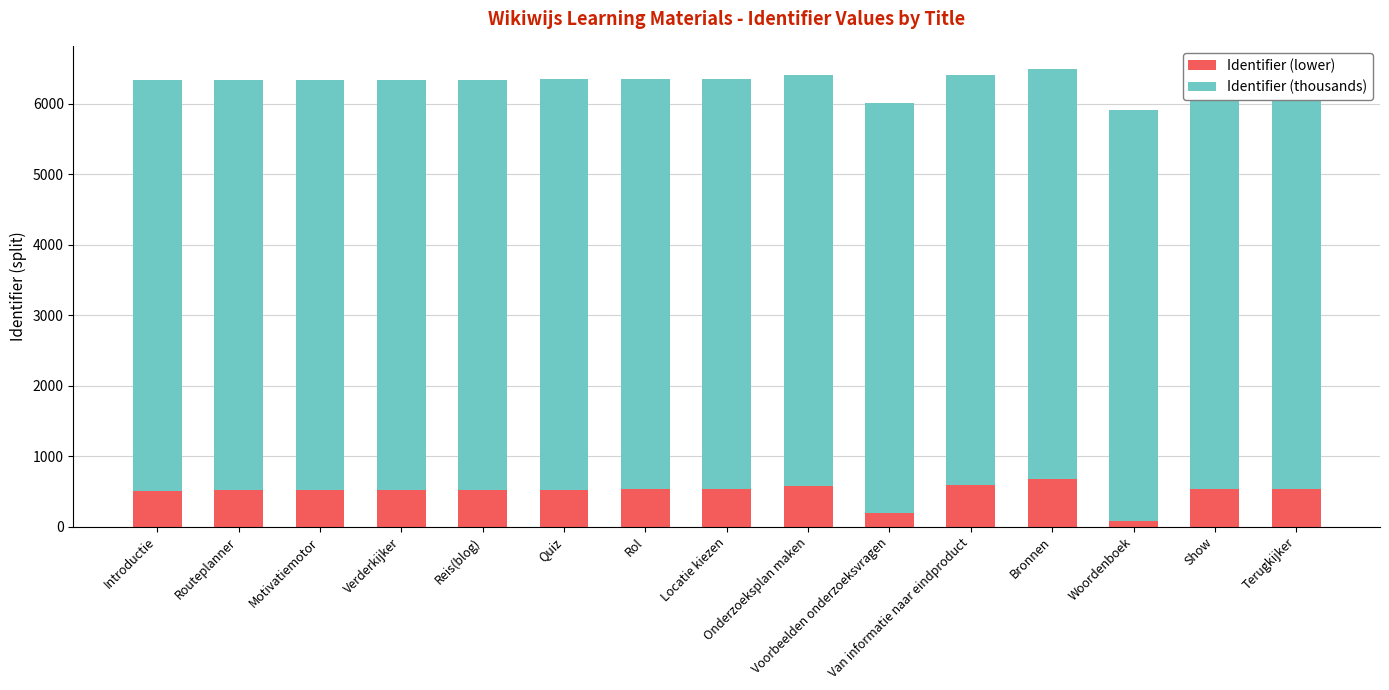

How many groups of bars are there?

15